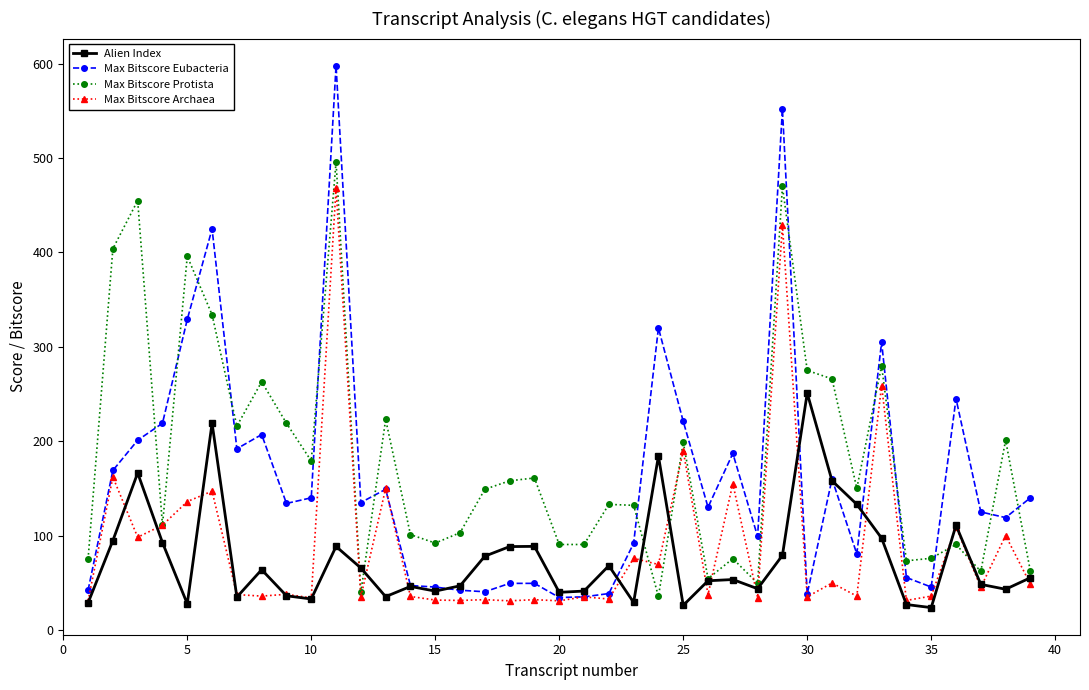

What is the lowest value of the Max Bitscore Protista series?

35.4